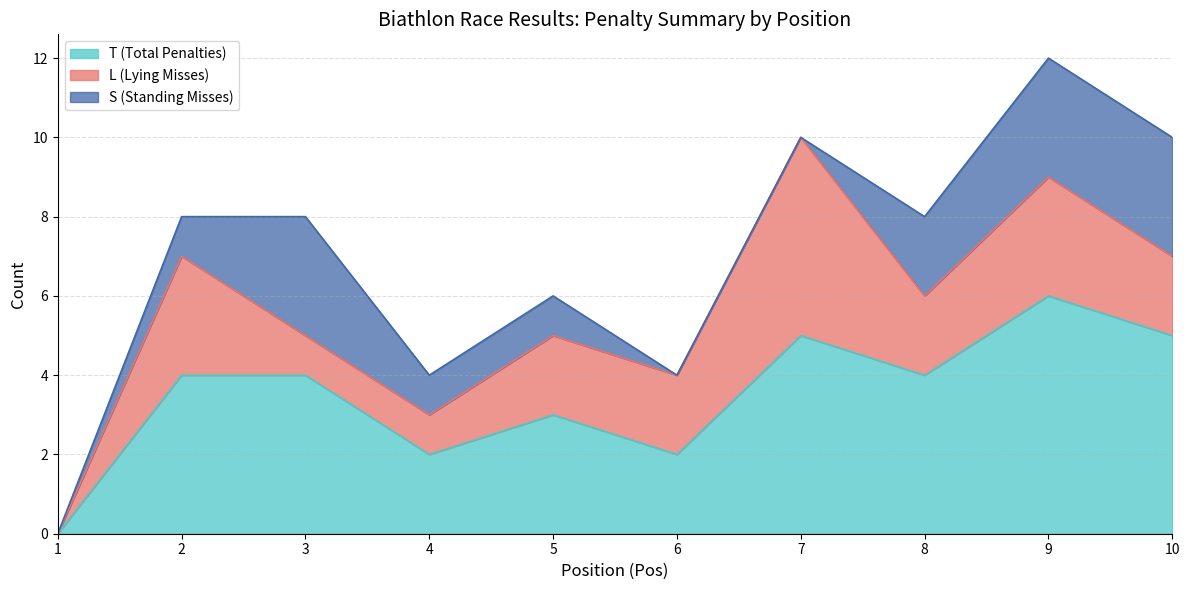

How many values in the T (Total Penalties) series are below 4?

4